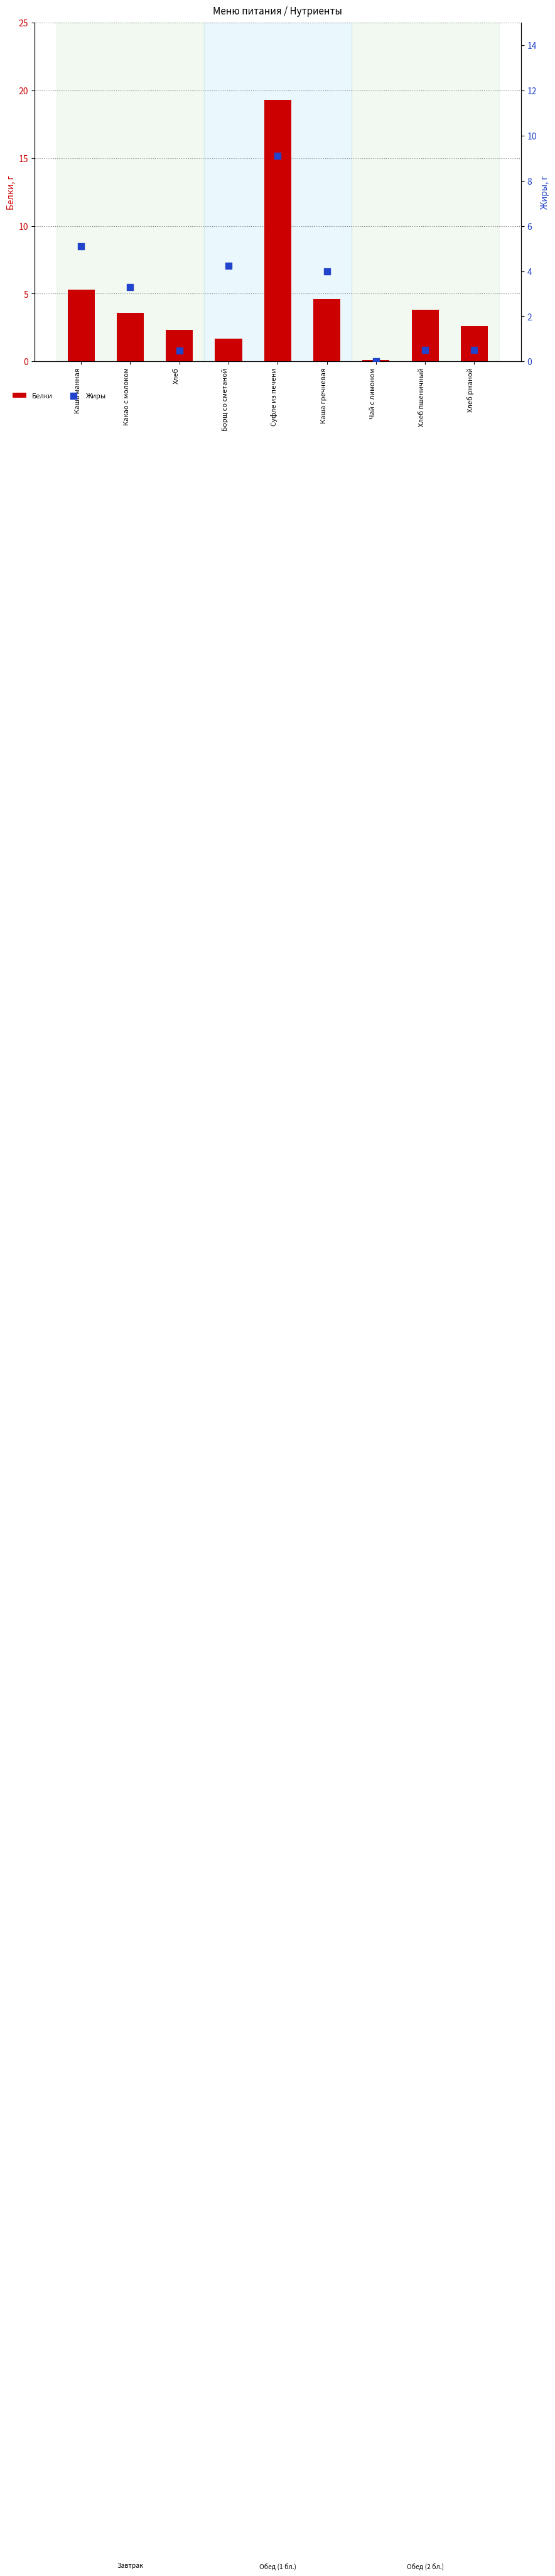

What are all the series names shown in the legend?

Белки, Жиры